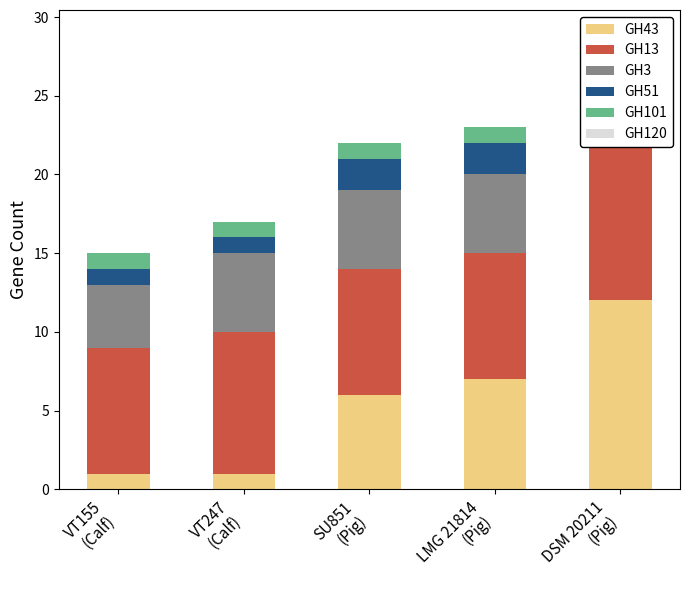

Reading left to right, what are all the values shown in this chart?

GH43: VT155
(Calf)=1	VT247
(Calf)=1	SU851
(Pig)=6	LMG 21814
(Pig)=7	DSM 20211
(Pig)=12
GH13: VT155
(Calf)=8	VT247
(Calf)=9	SU851
(Pig)=8	LMG 21814
(Pig)=8	DSM 20211
(Pig)=10
GH3: VT155
(Calf)=4	VT247
(Calf)=5	SU851
(Pig)=5	LMG 21814
(Pig)=5	DSM 20211
(Pig)=3
GH51: VT155
(Calf)=1	VT247
(Calf)=1	SU851
(Pig)=2	LMG 21814
(Pig)=2	DSM 20211
(Pig)=3
GH101: VT155
(Calf)=1	VT247
(Calf)=1	SU851
(Pig)=1	LMG 21814
(Pig)=1	DSM 20211
(Pig)=0
GH120: VT155
(Calf)=0	VT247
(Calf)=0	SU851
(Pig)=0	LMG 21814
(Pig)=0	DSM 20211
(Pig)=1